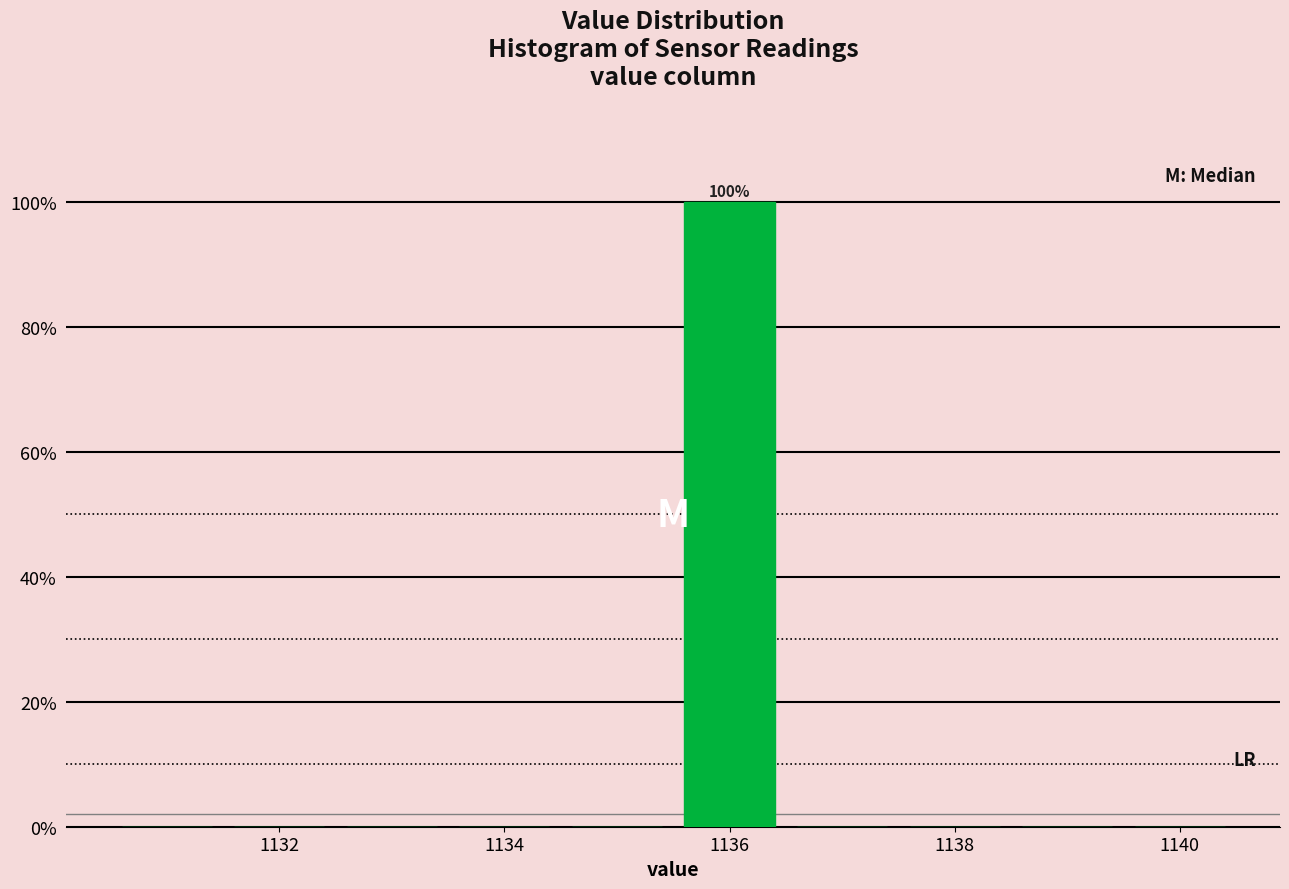

Which range on the x-axis has the tallest bar?

1135.5 to 1136.5